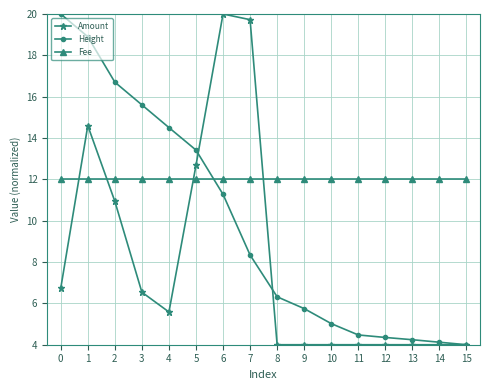

Rank the series by their average value, from highest to lowest.

Fee, Height, Amount